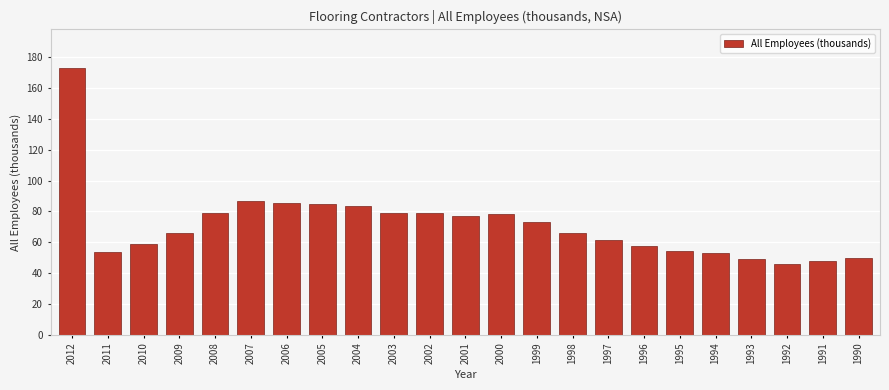

What is the value of the 20th bar from the left?

49.2